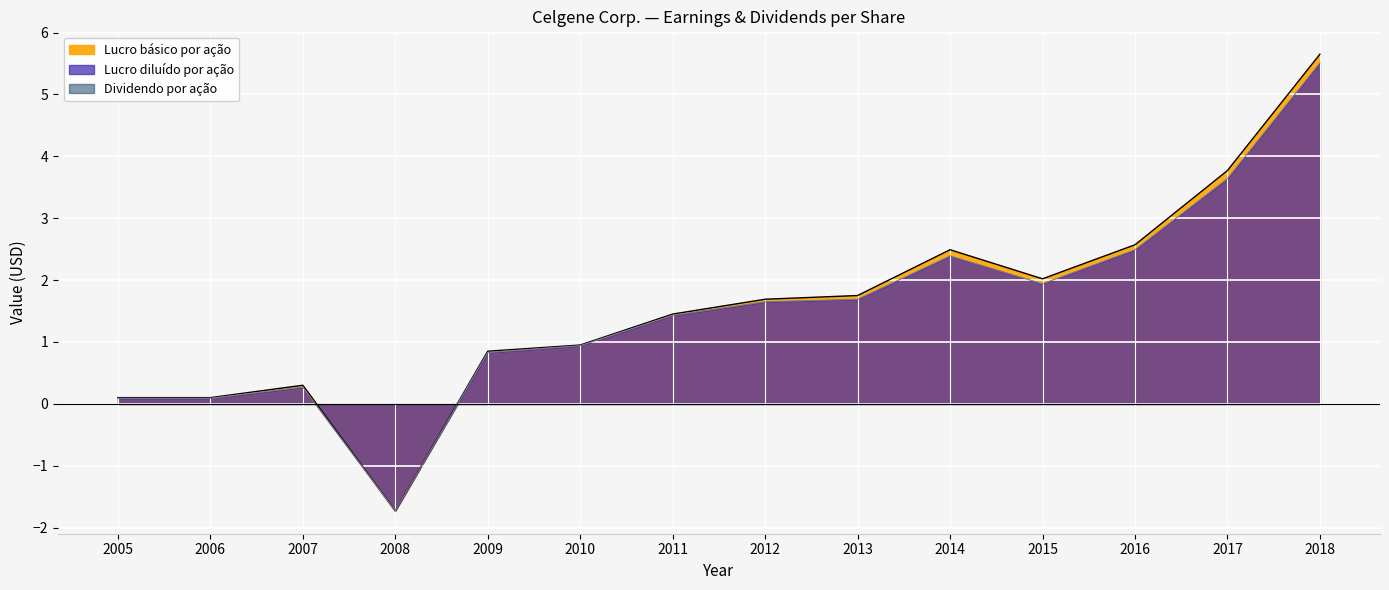

How many data points does each series have?

14